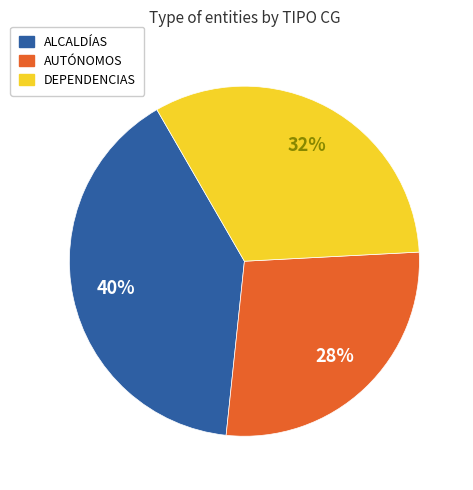

Rank the categories by value from lowest to highest.

AUTÓNOMOS, DEPENDENCIAS, ALCALDÍAS